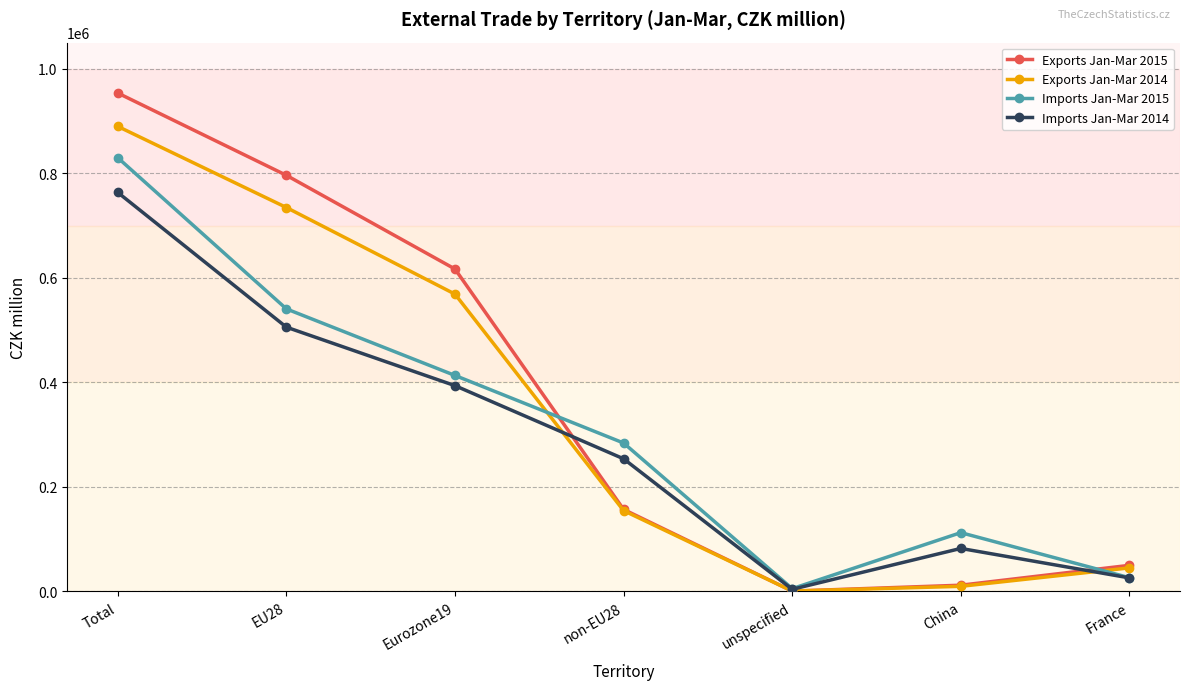

Is it true that Imports Jan-Mar 2014 equals 1277511 at Total?

False